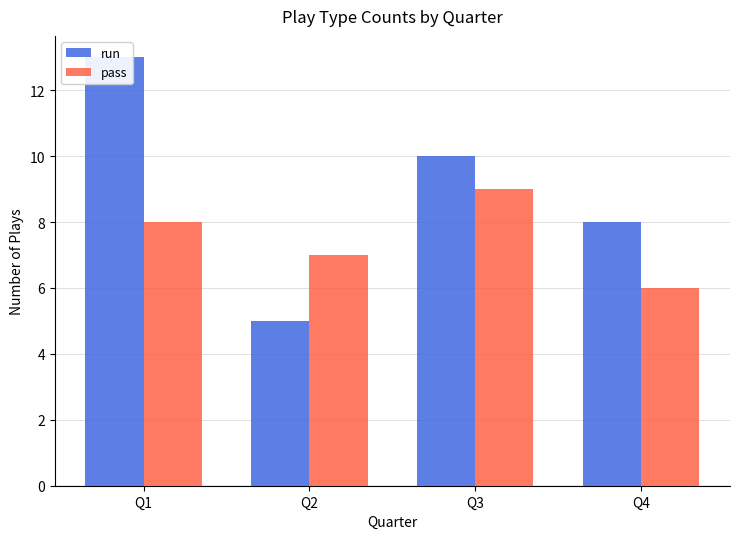

Which series has the largest total across all categories?

run